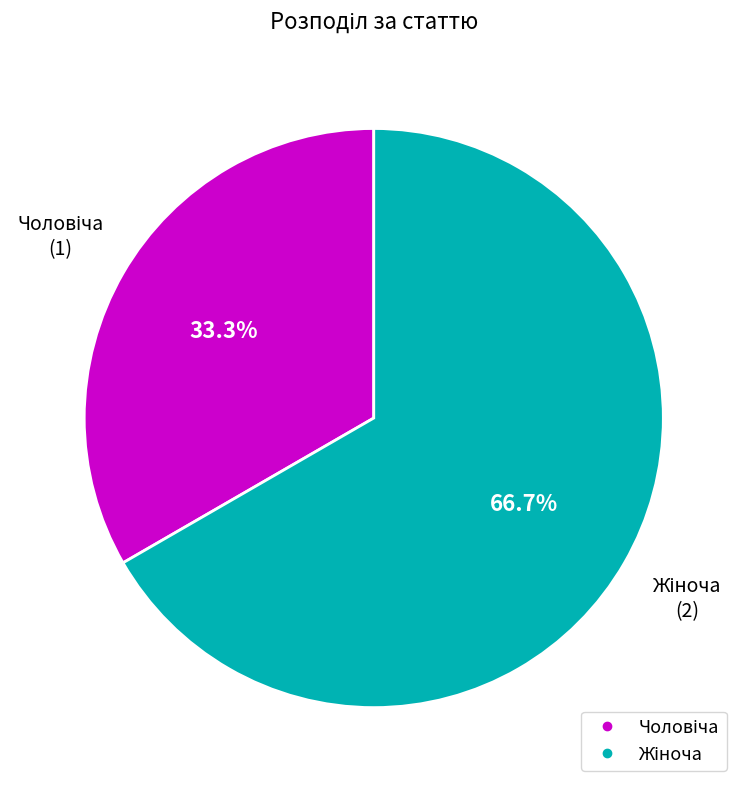

Is there any slice that represents more than half of the pie?

Yes